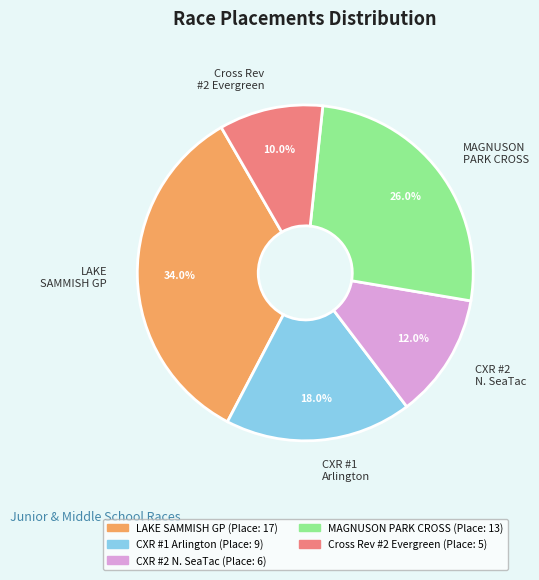

Which category has the biggest portion of the pie?

LAKE SAMMISH GP